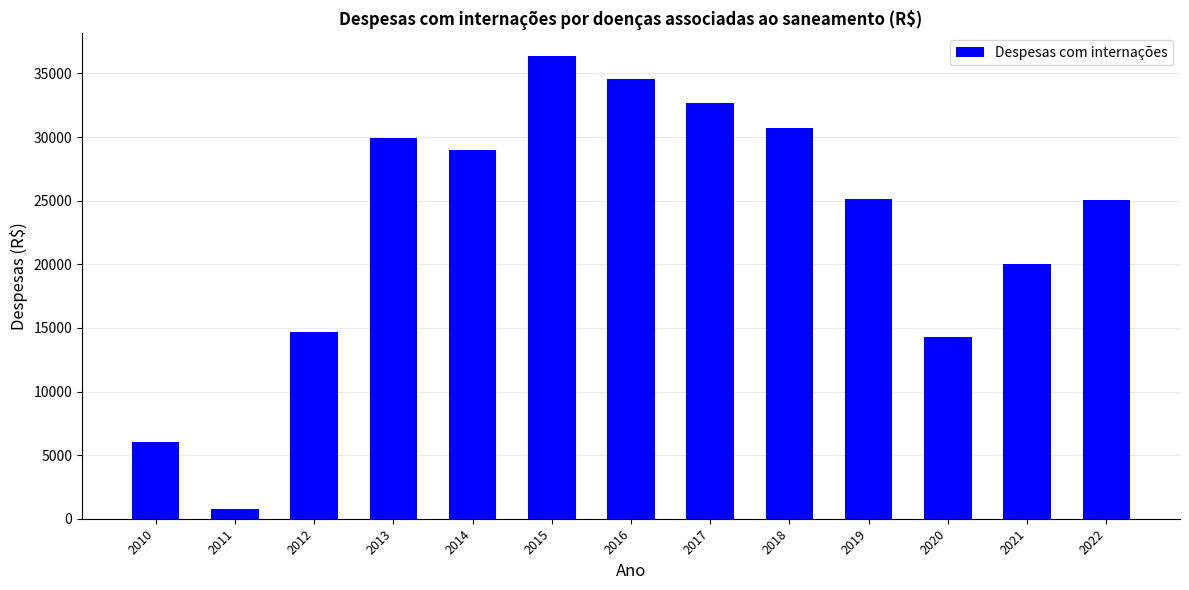

How many values exceed 25102?

7